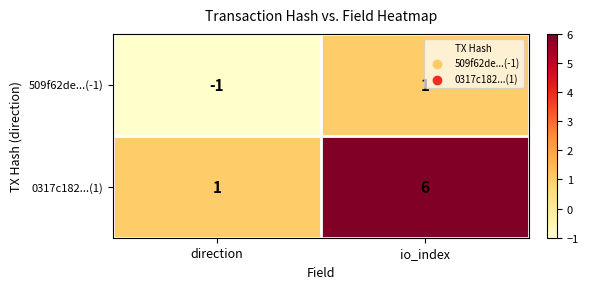

Is it true that 0317c182...(1) equals 1 at direction?

True